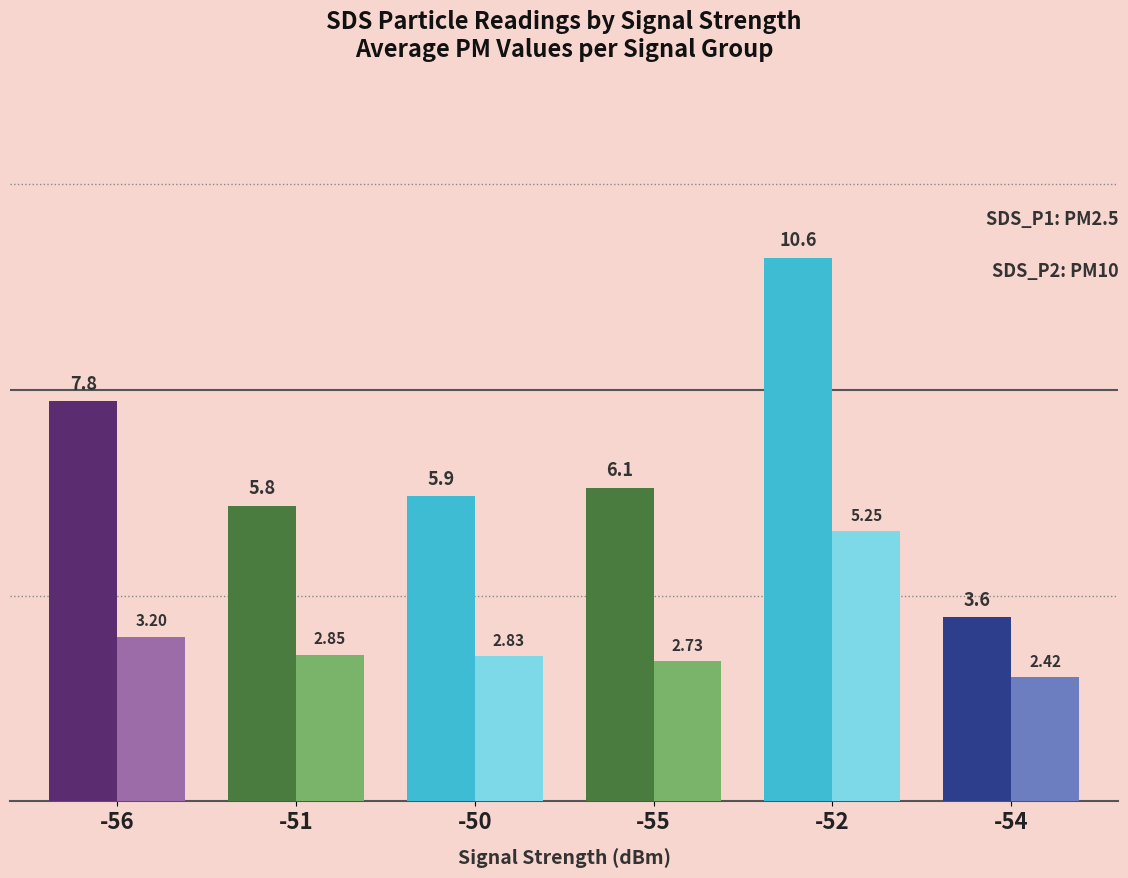

Are the bars horizontal?

No